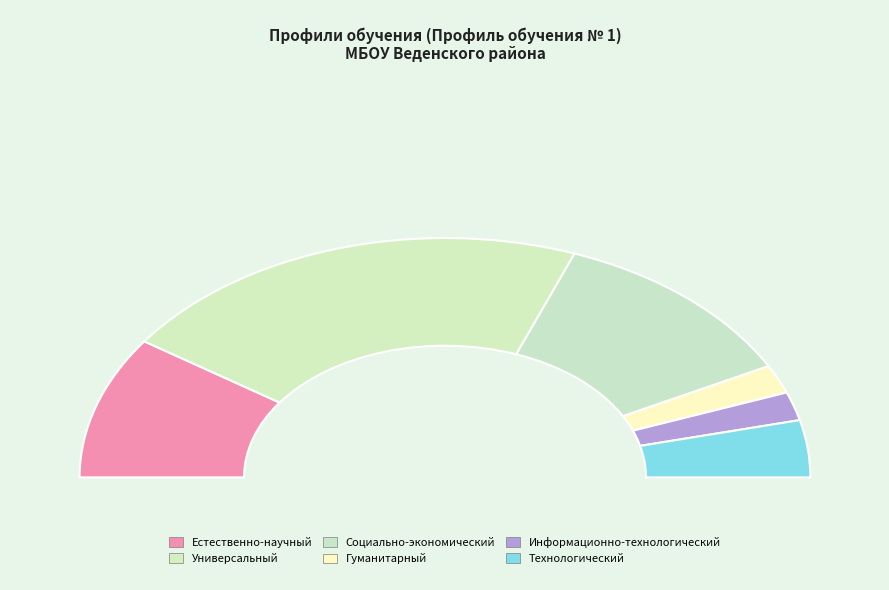

Does any single category account for the majority?

No